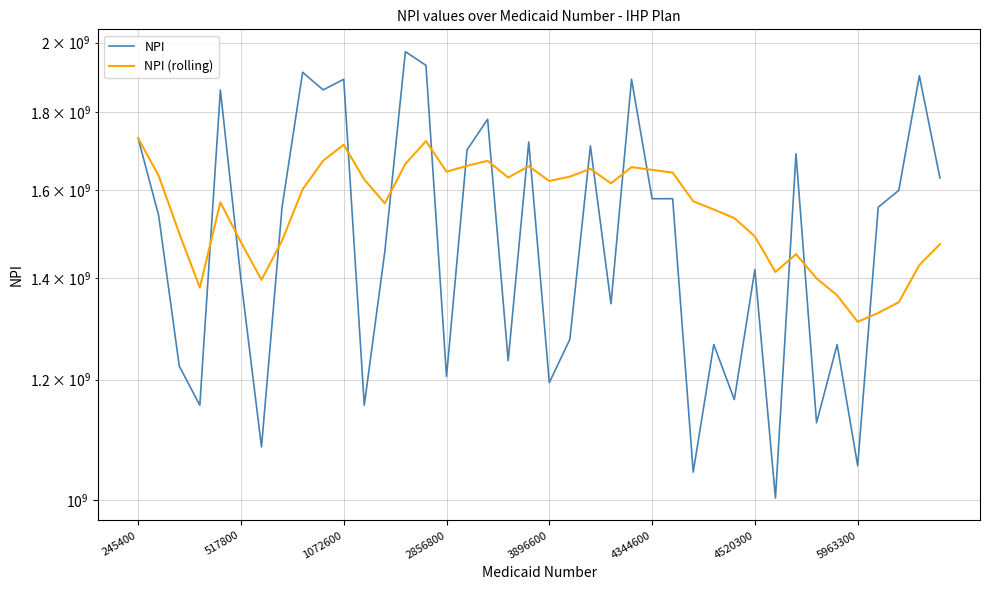

How many values in the NPI (rolling) series are below 1601229667?

20